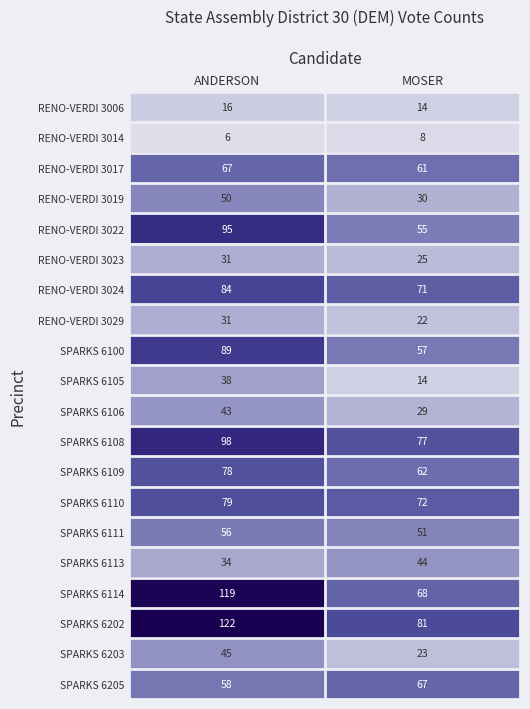

What is the average value of the SPARKS 6113 series?

39